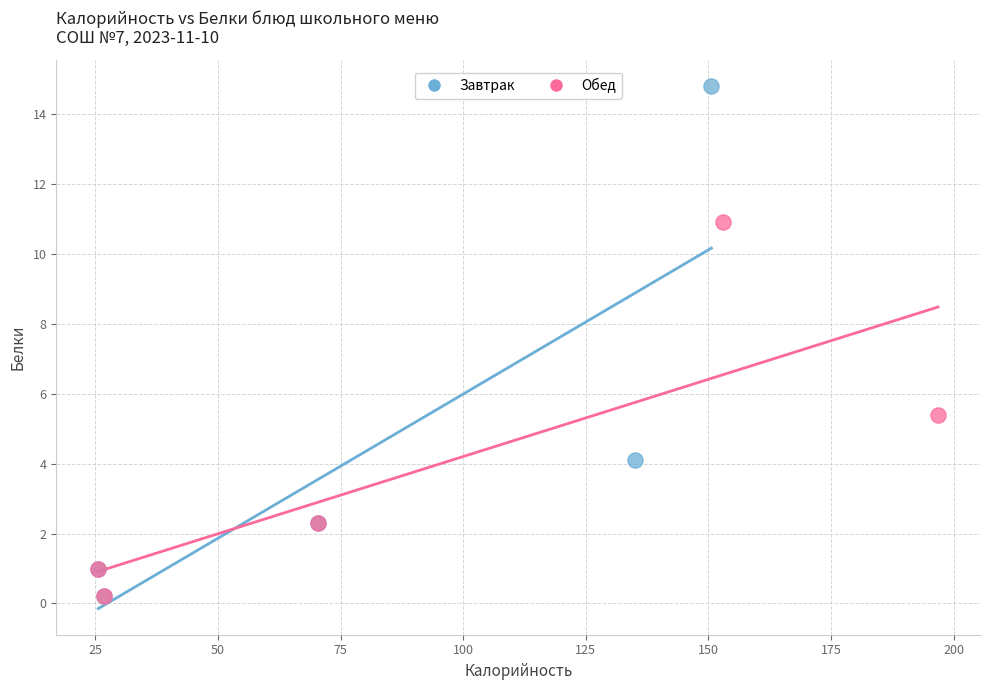

Which series has the widest spread of Y values?

Завтрак